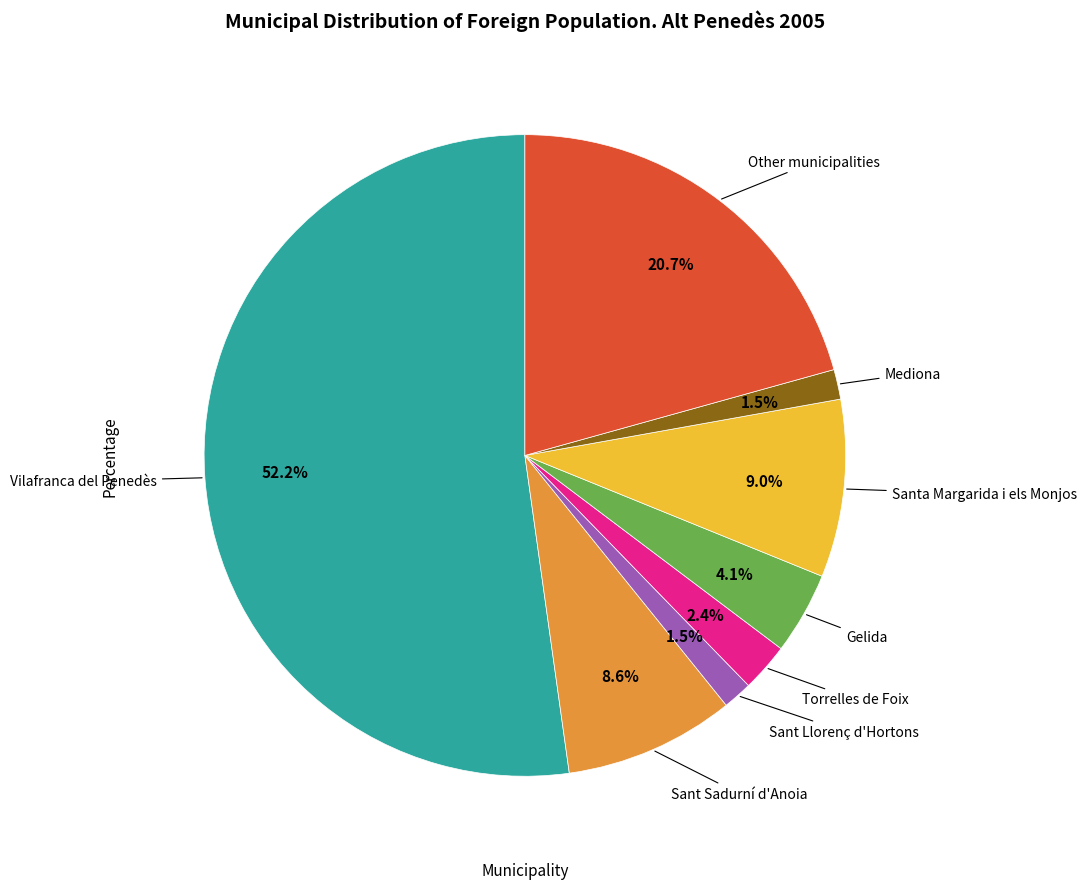

Count the number of slices in the pie.

8